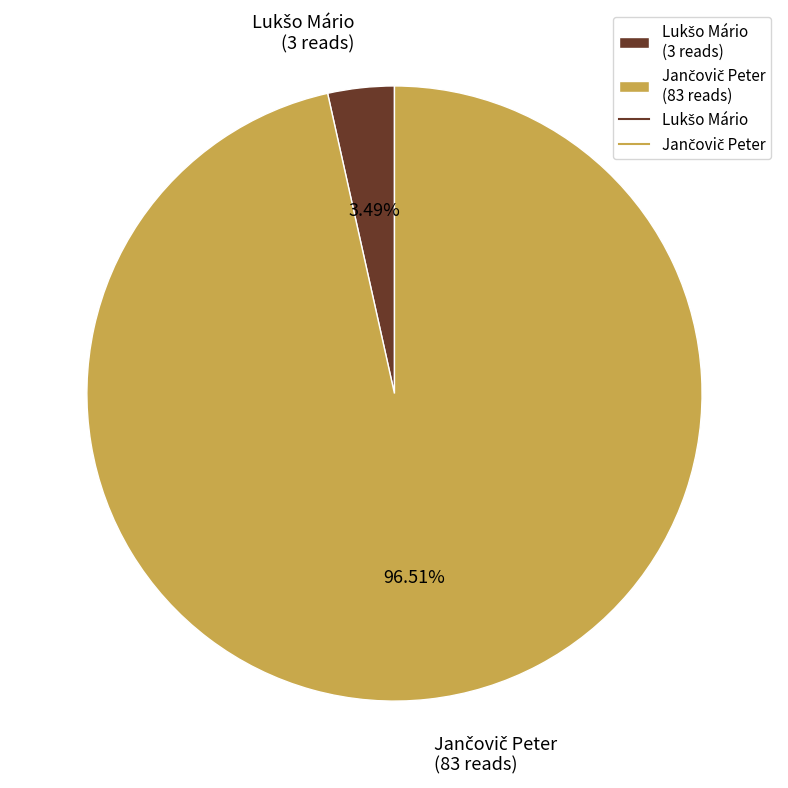

Does any single category account for the majority?

Yes